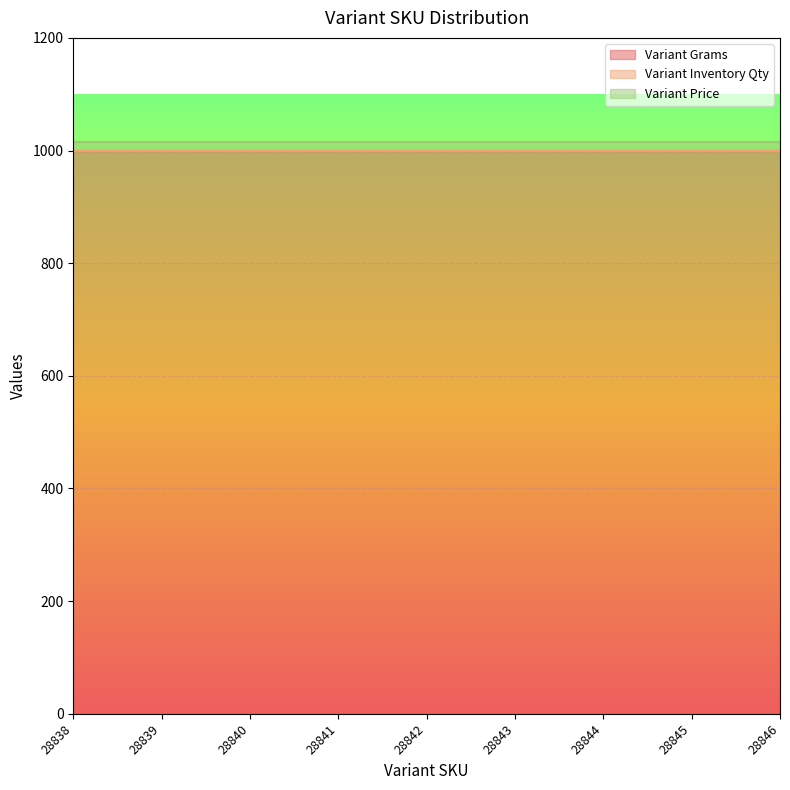

Reading left to right, transcribe all the data shown in this chart.

Variant Grams: 1000	1000	1000	1000	1000	1000	1000	1000	1000
Variant Inventory Qty: 0	0	0	0	0	0	0	0	0
Variant Price: 15	15	15	15	15	15	15	15	15